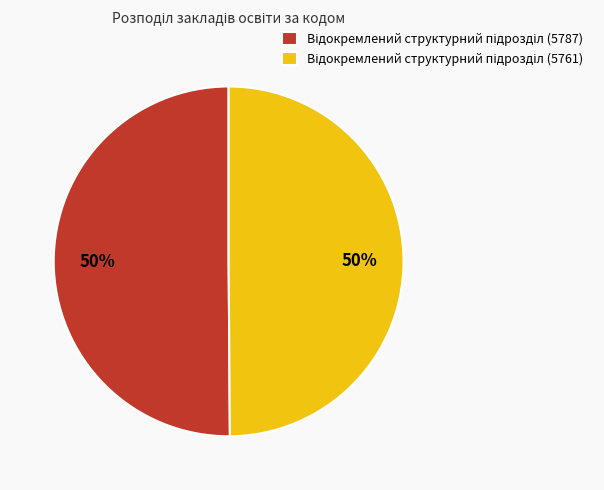

To the nearest percent, what is the average slice percentage?

50%